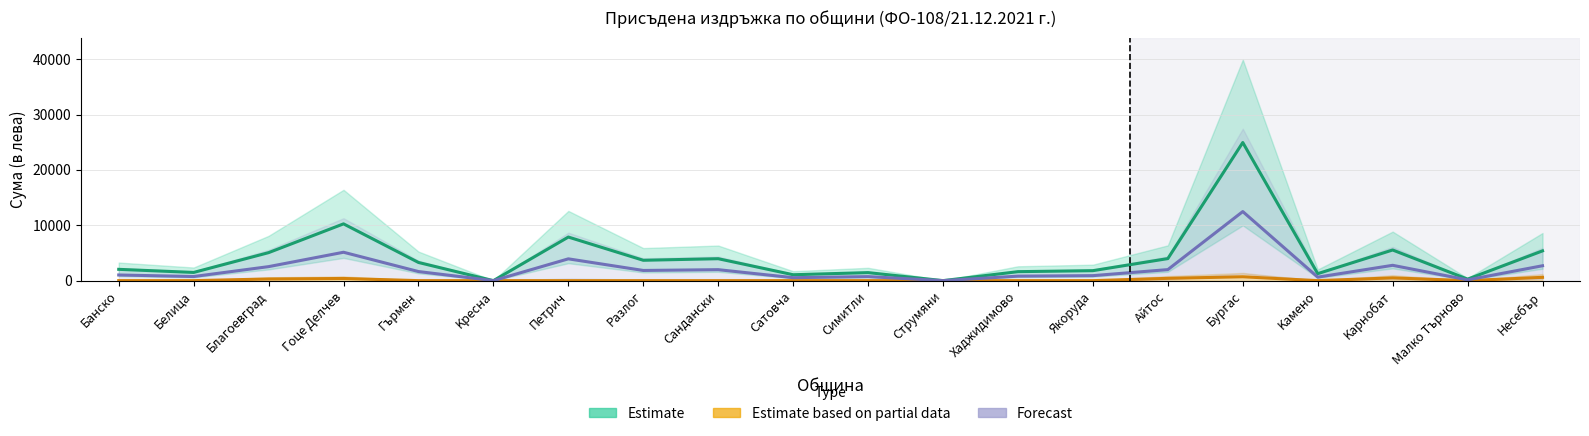

What is the value of the Forecast point at the 1st from the left?

1020